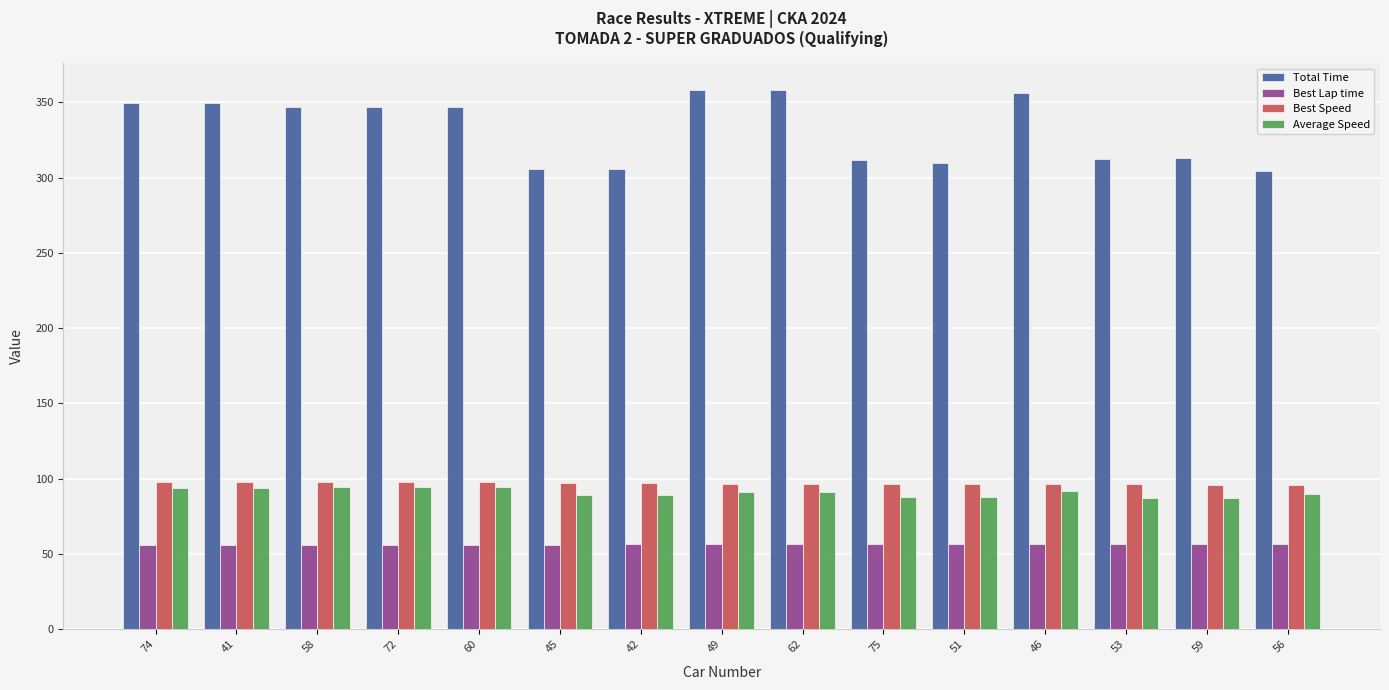

Between 58 and 56, which series saw the biggest shift?

Total Time